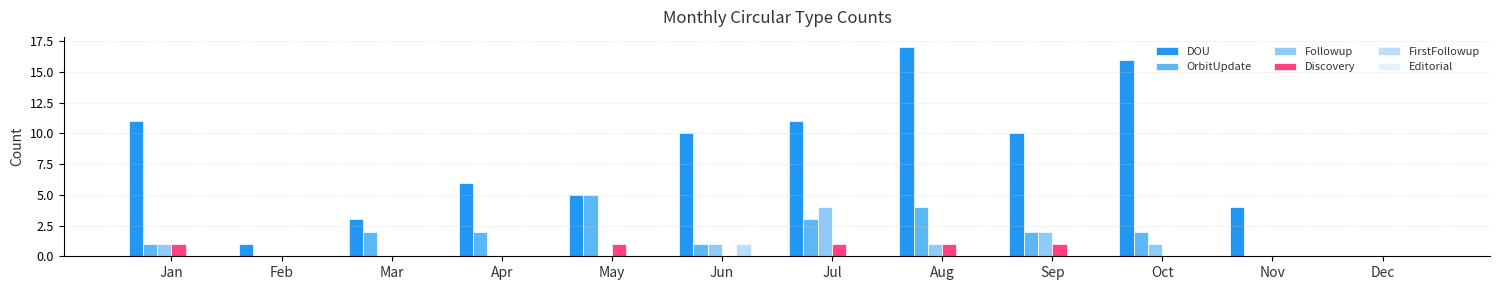

The value of OrbitUpdate at Mar is 1. True or false?

False